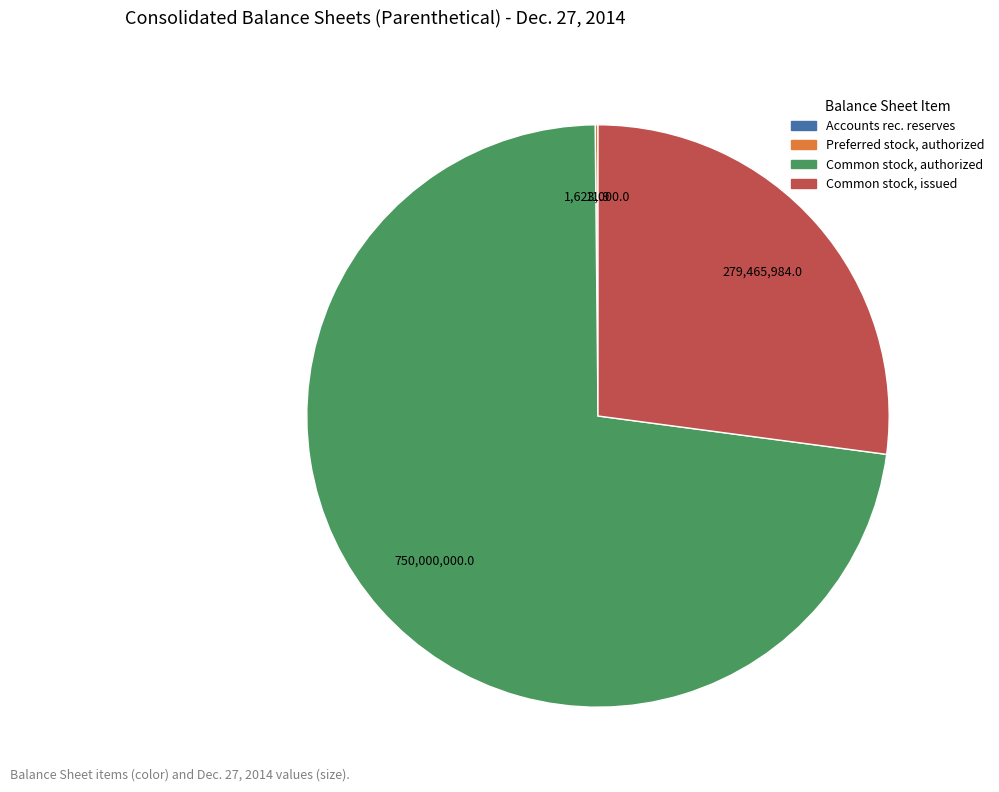

The Common stock, issued slice represents 27% of the pie. True or false?

True